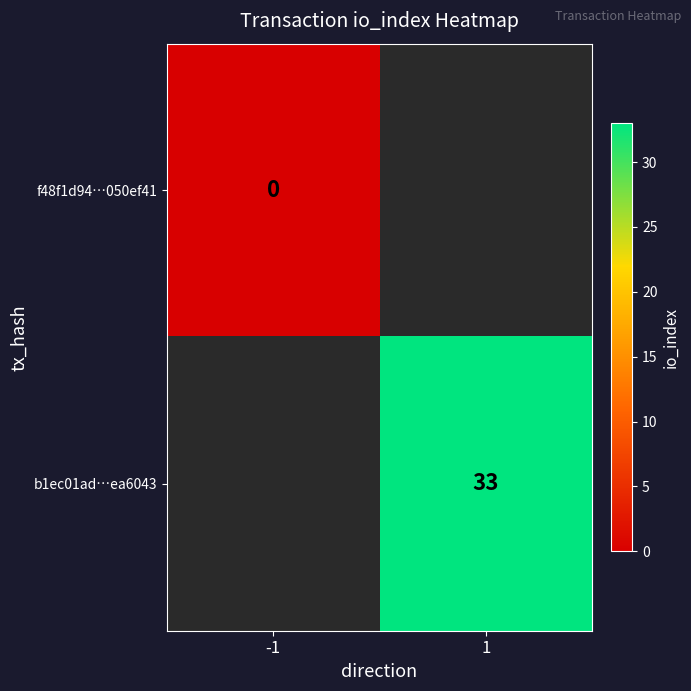

True or false: b1ec01ad…ea6043 has a value of 33 at 1.

True